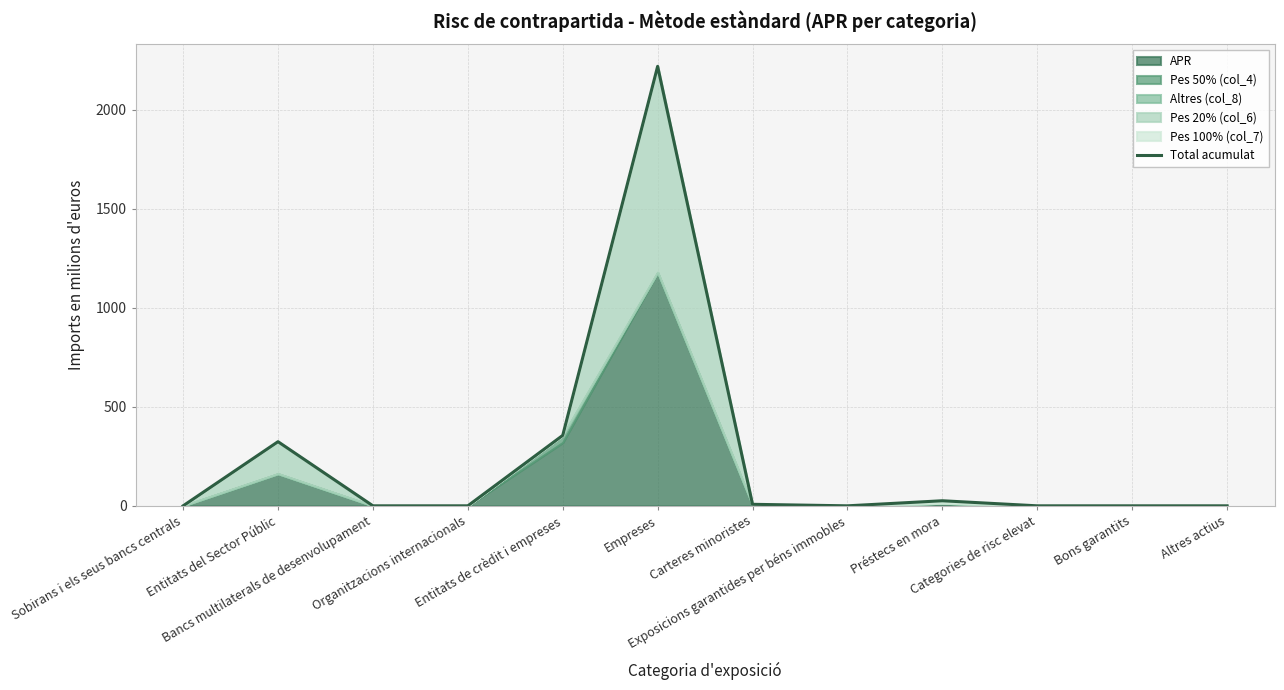

The chart shows a value of 570.7 at Entitats de crèdit i empreses. True or false?

False